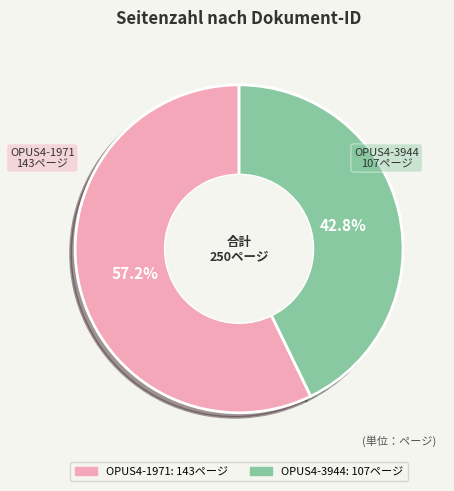

To the nearest percent, what is the difference between the largest and smallest slice percentages?

14%